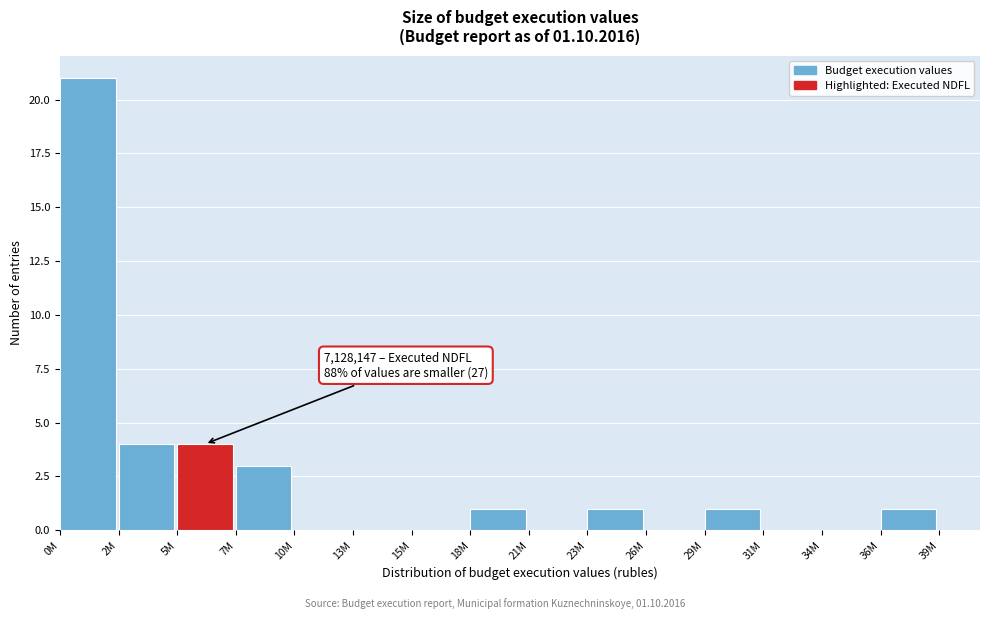

Reading left to right, list all the values displayed in this chart.

0M=21	2M=4	5M=4	7M=3	10M=0	13M=0	15M=0	18M=1	21M=0	23M=1	26M=0	29M=1	31M=0	34M=0	36M=1